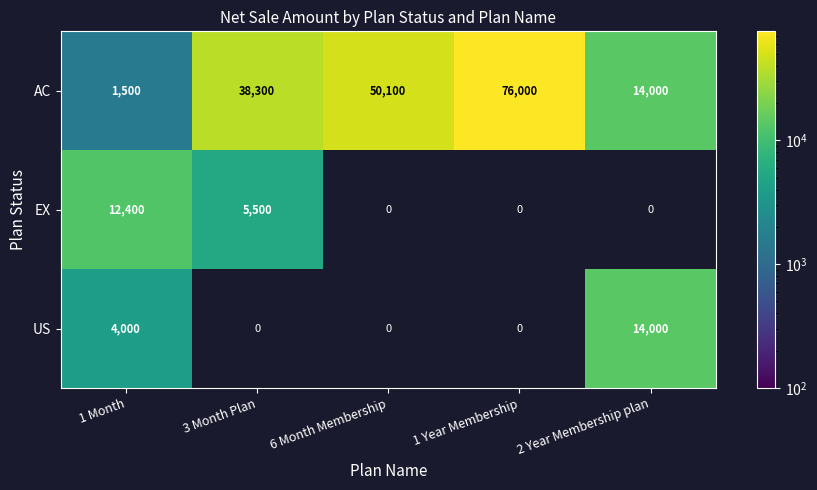

At which label does AC reach its minimum?

1 Month